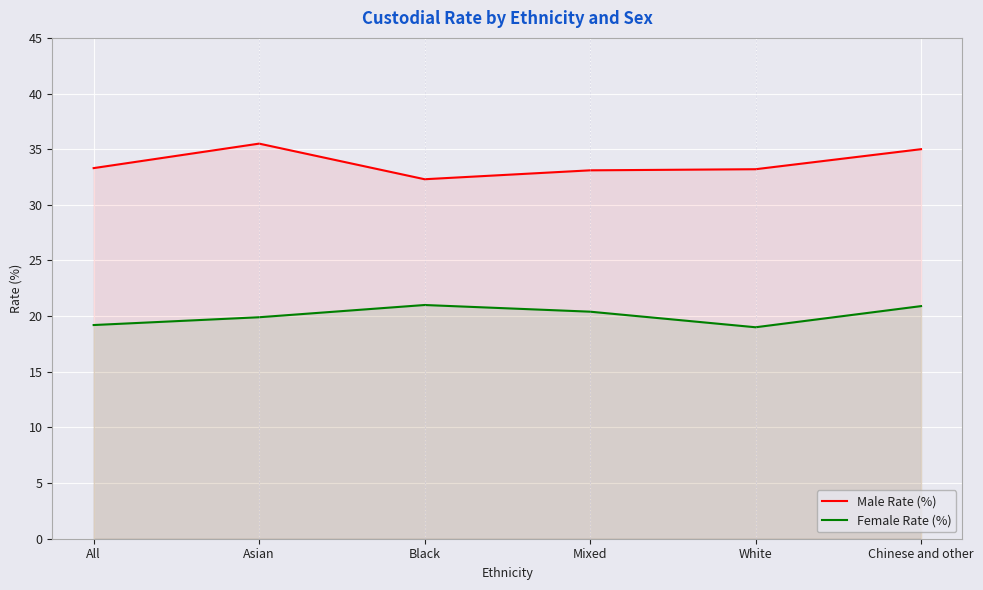

True or false: Male Rate (%) has a value of 32.3 at Black.

True